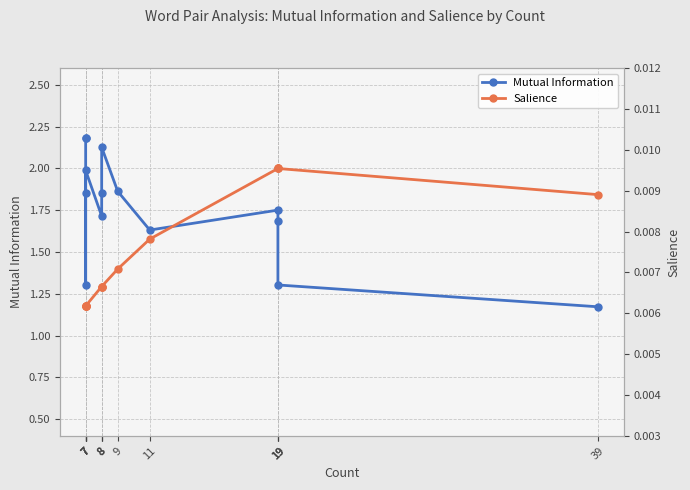

True or false: Mutual Information has a value of 1.3 at 7.

True